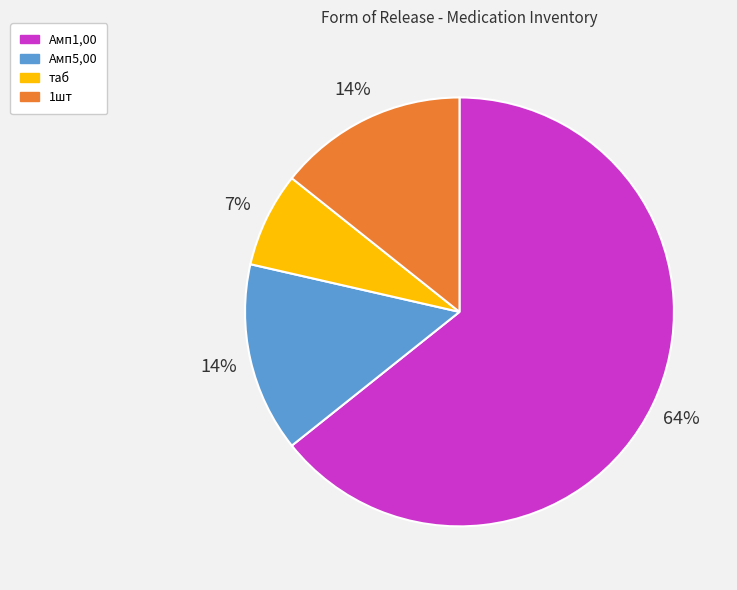

To the nearest percent, what is the average slice percentage?

25%